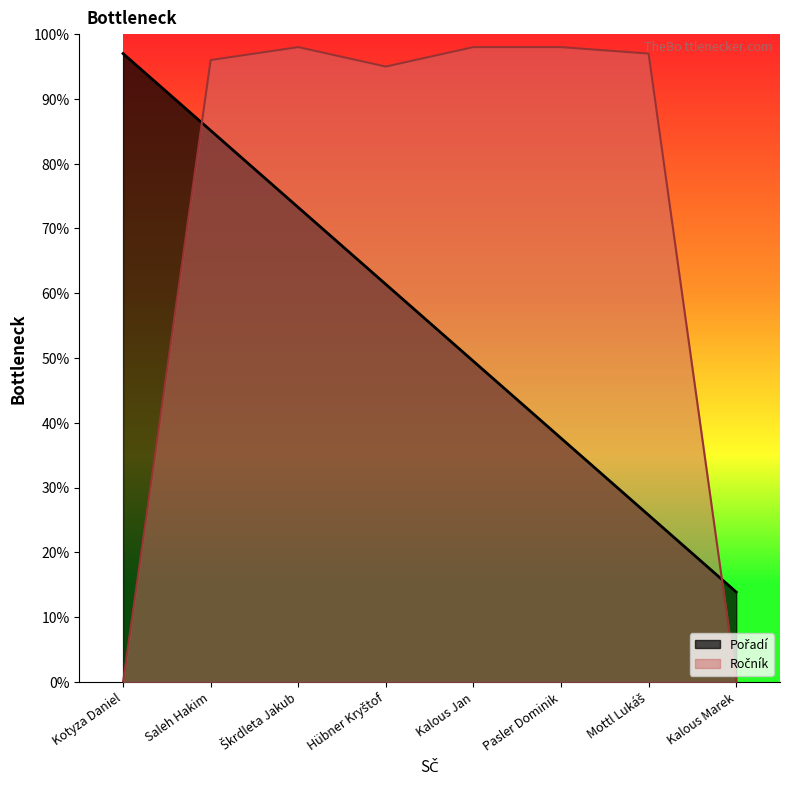

How many data points in Pořadí are above 61?

4